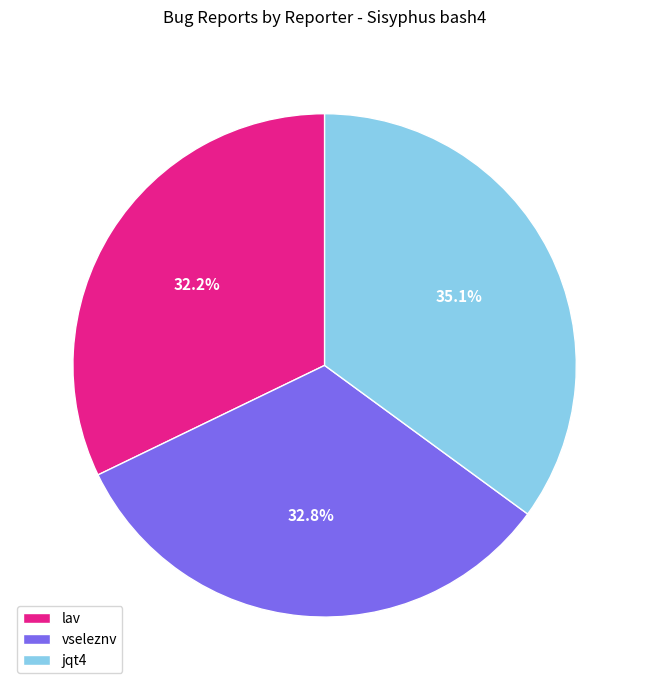

How many slices are in this pie chart?

3